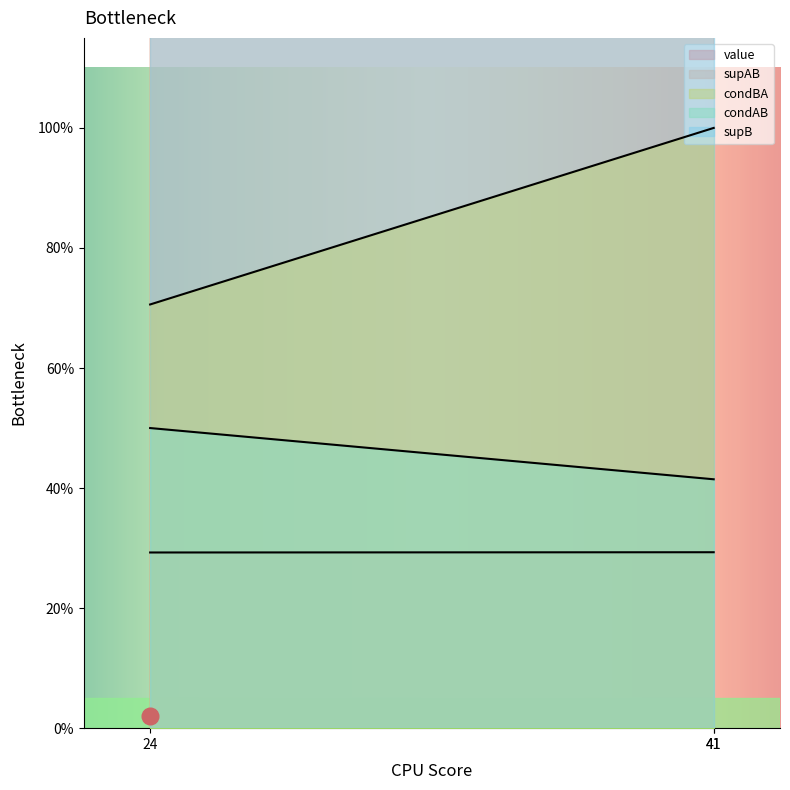

Which has a higher value, 41 or 24?

41